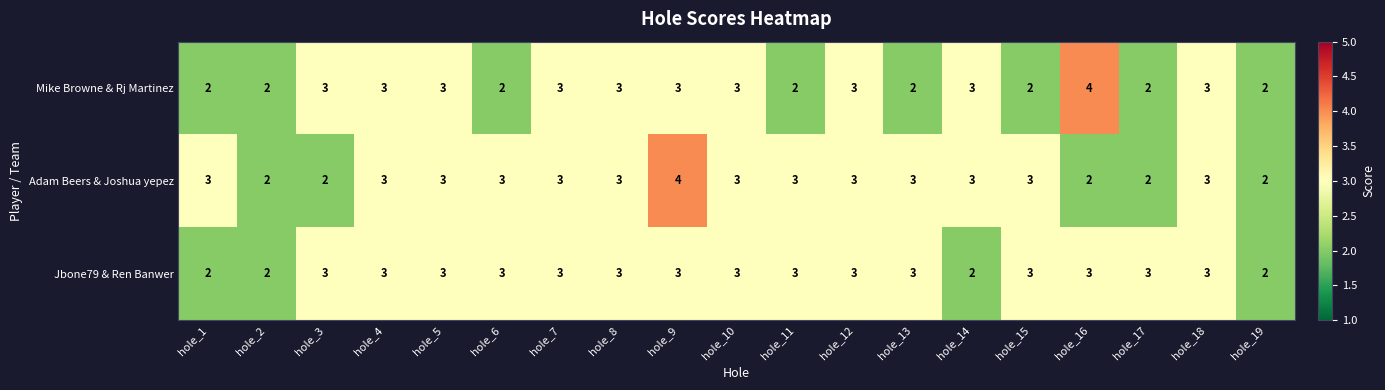

How many series are shown in this chart?

3